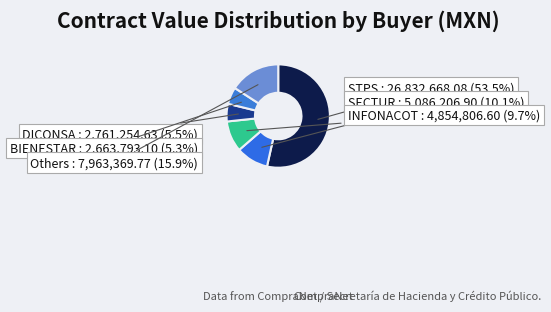

Does STPS represent more than half of the total?

Yes